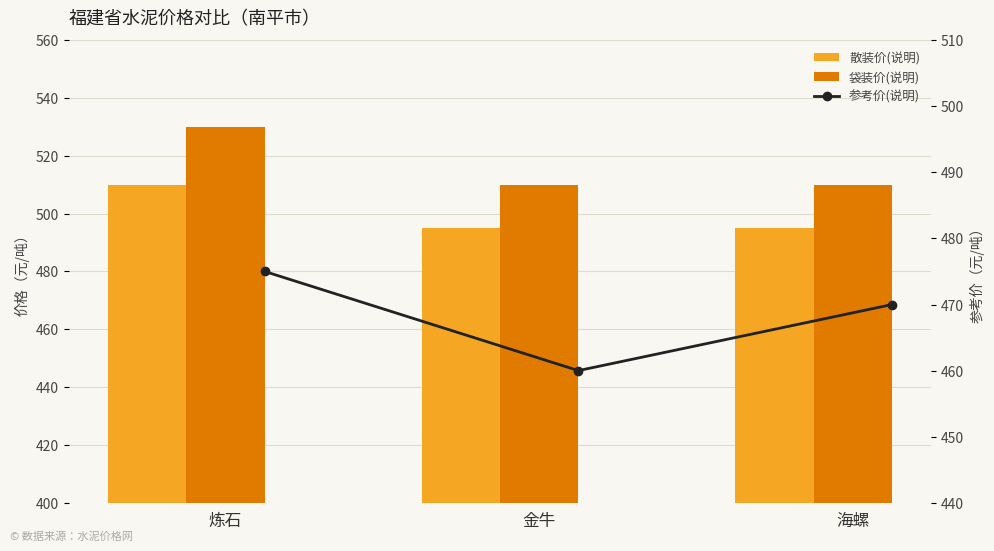

What is the minimum value shown in the chart?

460